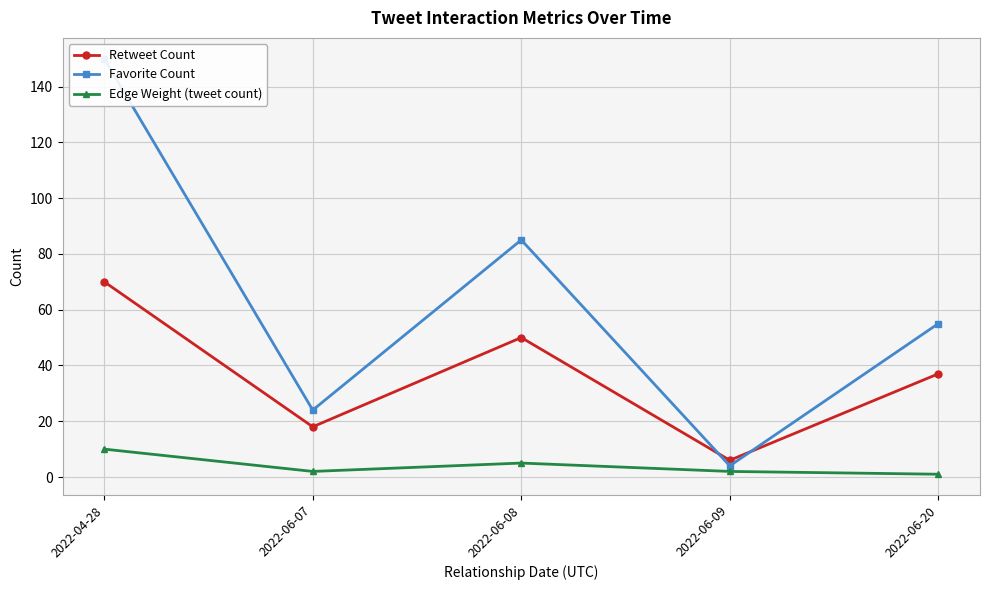

What is the value of the Retweet Count point at the 4th from the left?

6